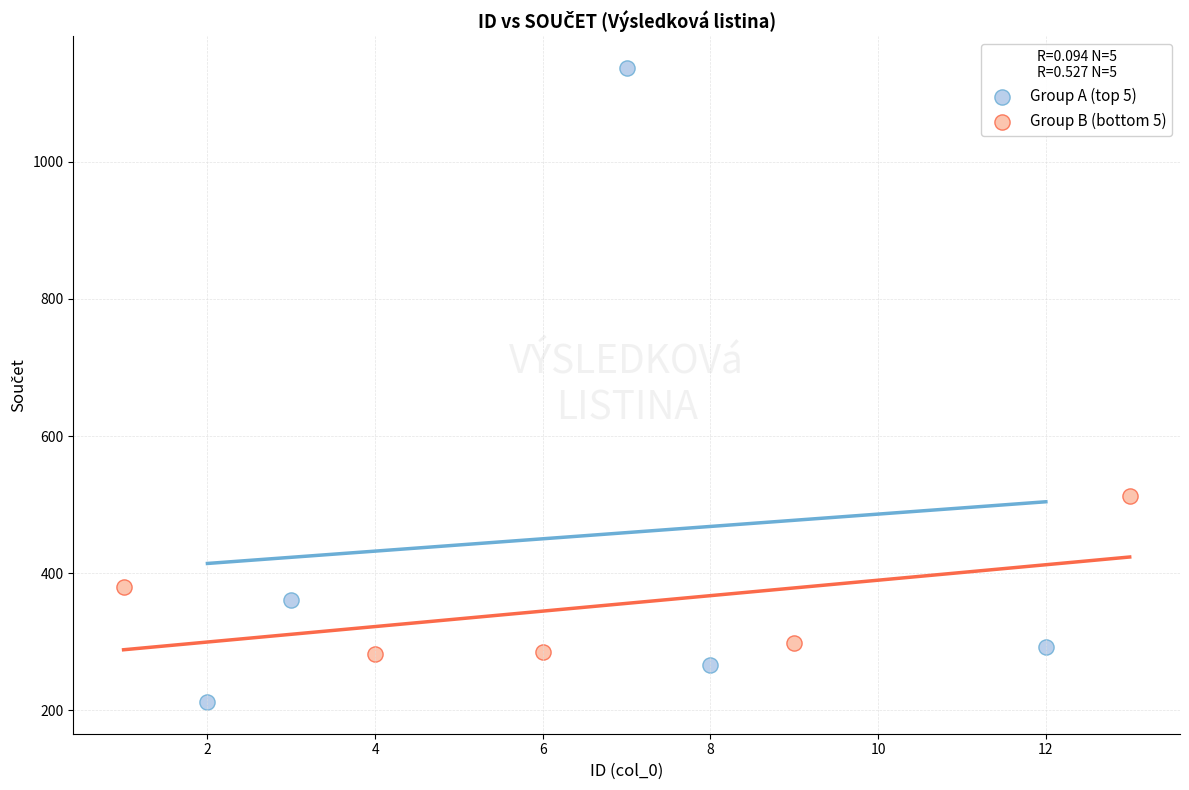

What are all the series names shown in the legend?

Group A (top 5), Group B (bottom 5)